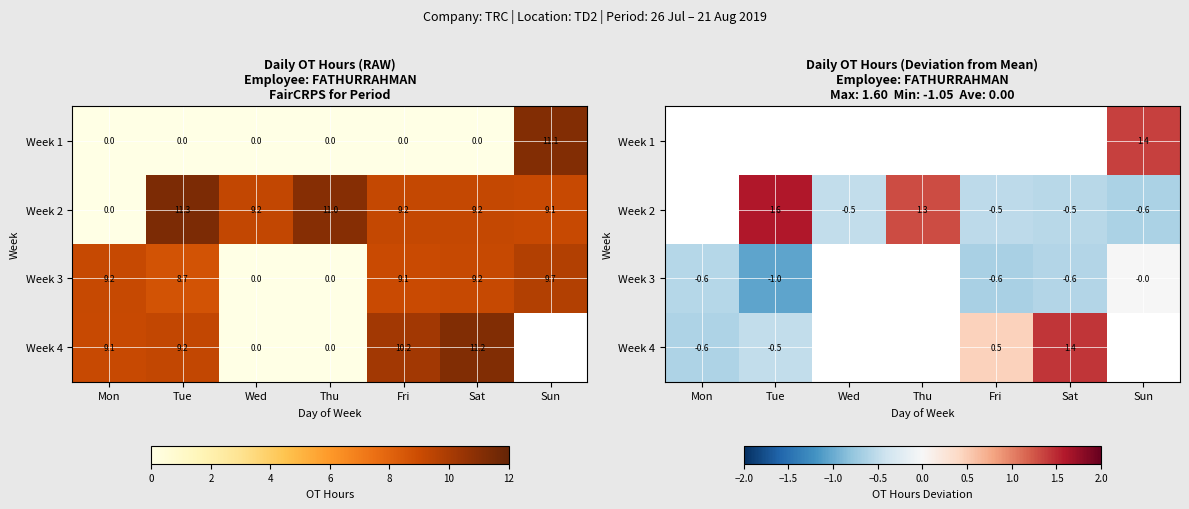

The value of Week 4 at Tue is -0.7. True or false?

False